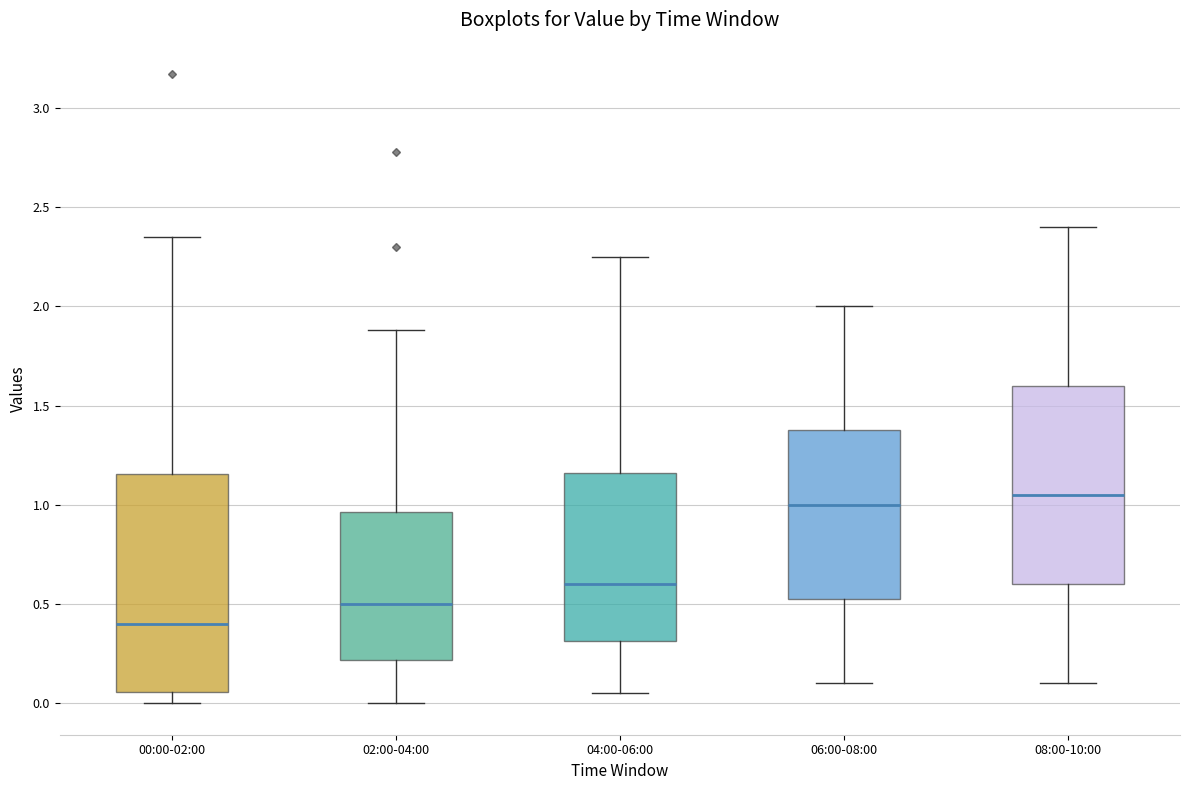

Which box's median line is the highest?

08:00-10:00